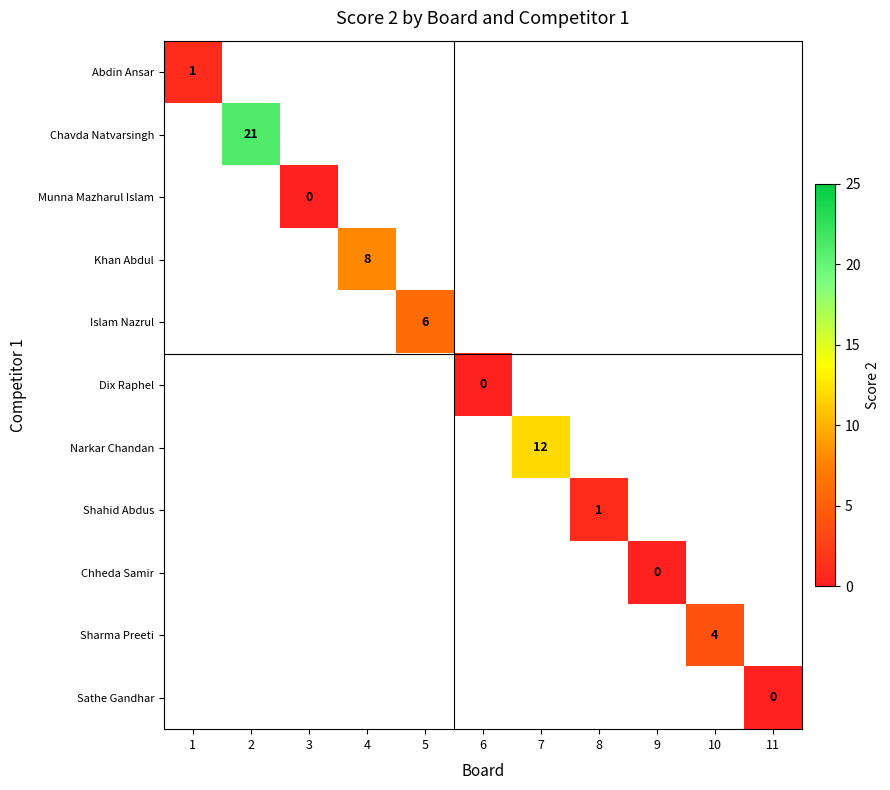

How many data points does each series have?

11